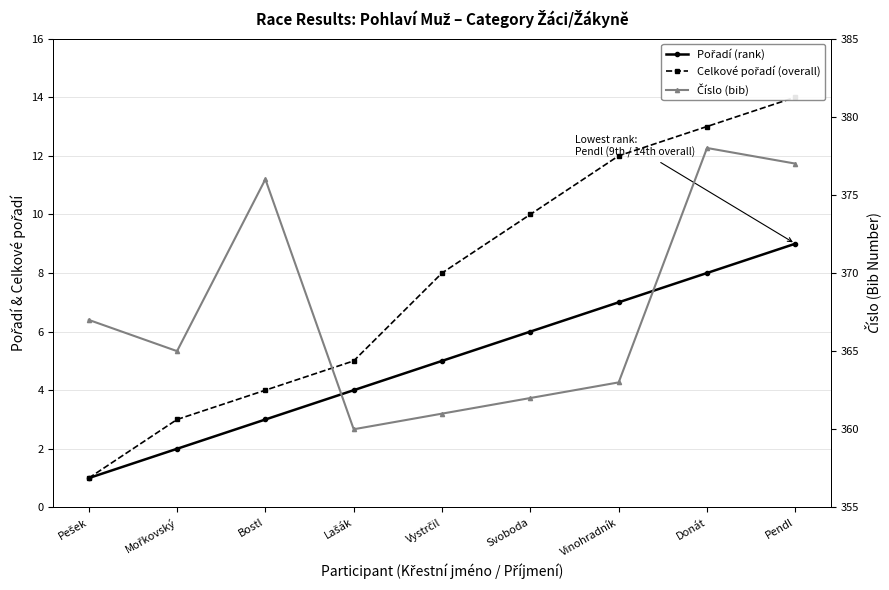

Reading left to right, list all the values displayed in this chart.

Pořadí (rank): 1	2	3	4	5	6	7	8	9
Celkové pořadí (overall): 1	3	4	5	8	10	12	13	14
Číslo (bib): 367	365	376	360	361	362	363	378	377